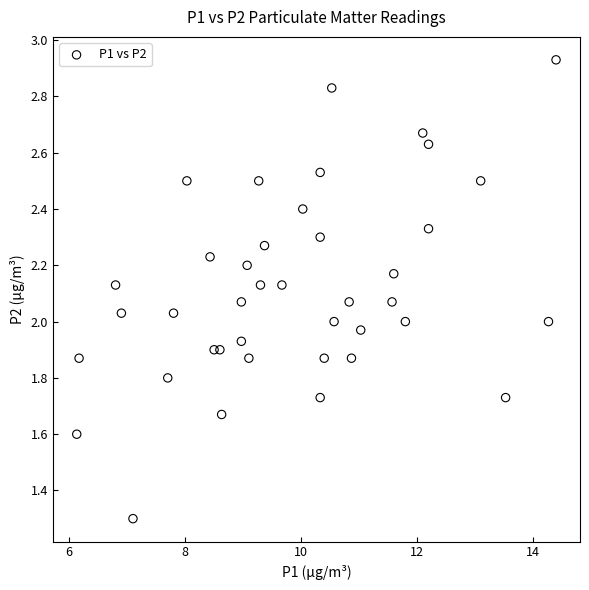

What is the range of Y values (max minus min)?

1.6